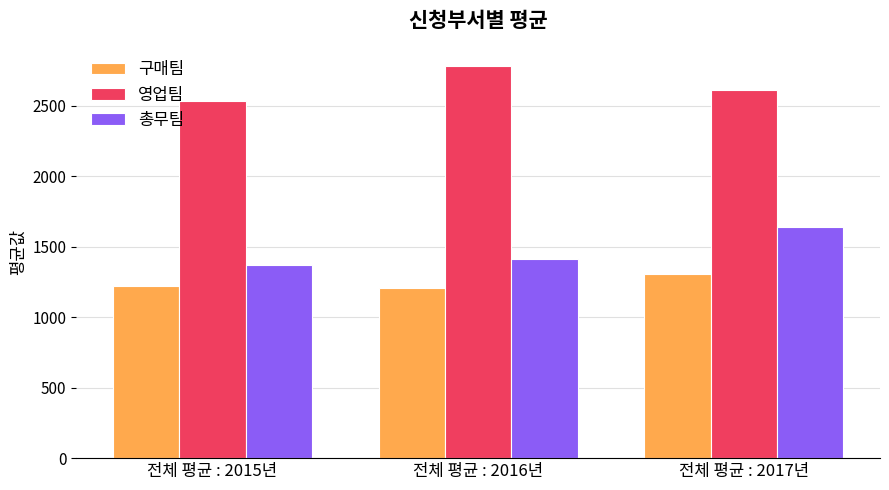

How many data points does each series have?

3